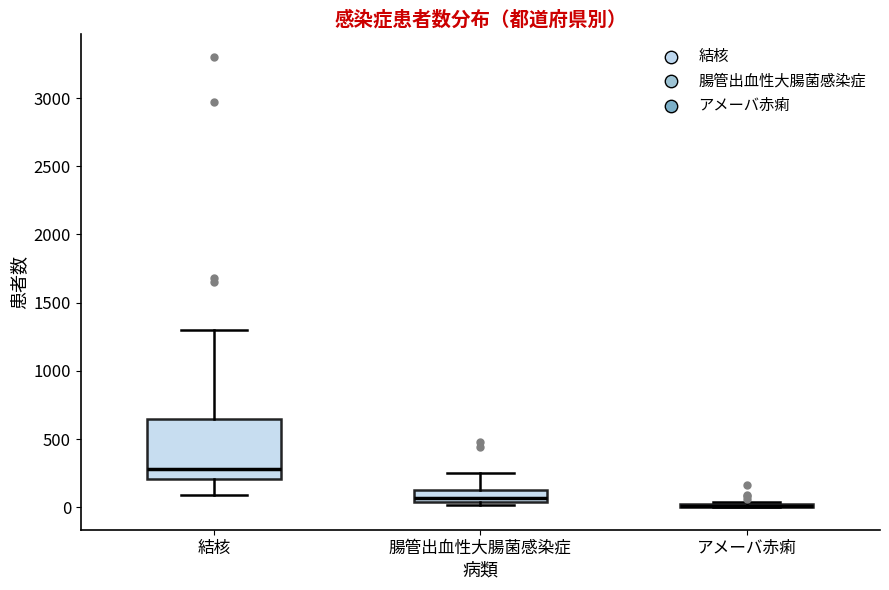

Where does the upper whisker of the box for 腸管出血性大腸菌感染症 end on the y-axis? The values are not printed on the chart, so give them approximately, as read against the axis.

250